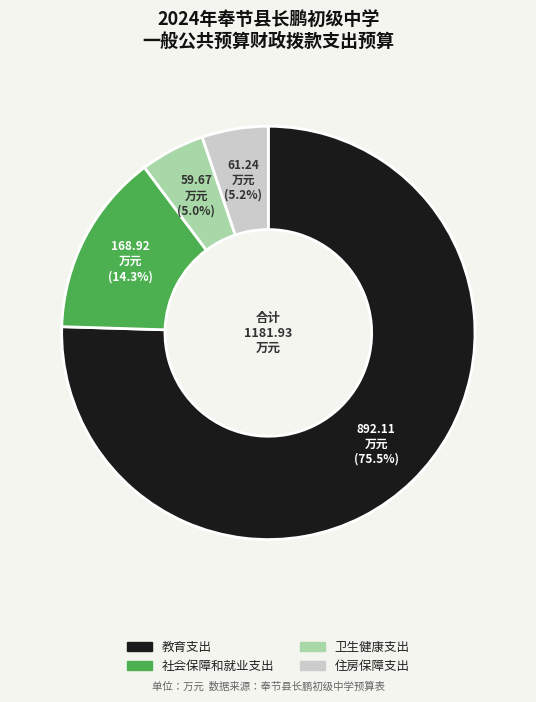

To the nearest percent, what is the average slice percentage?

25%